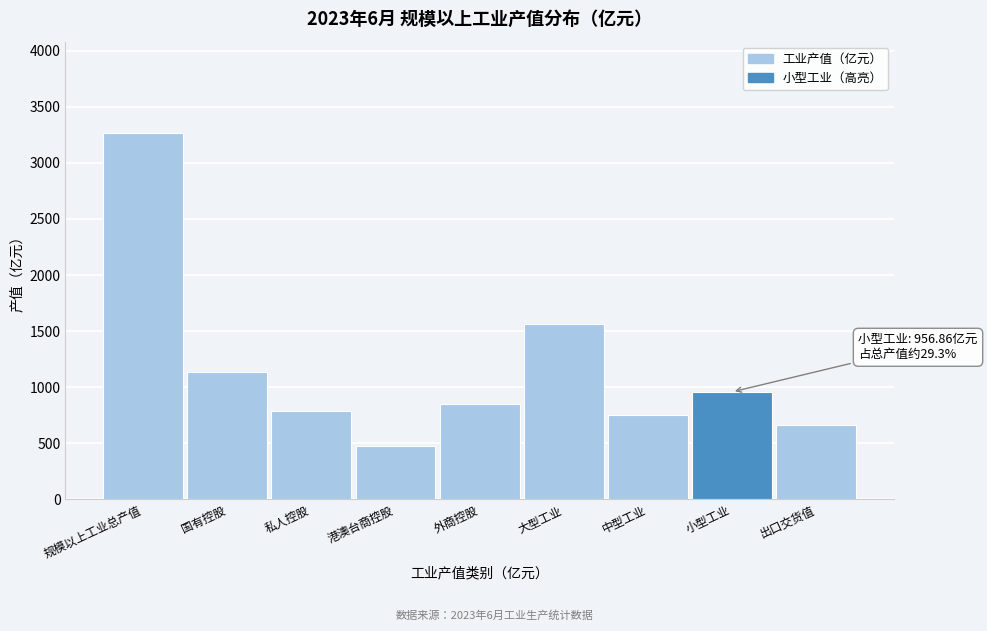

Reading left to right, list all the values displayed in this chart.

规模以上工业总产值=3266.0	国有控股=1131.0	私人控股=784.2	港澳台商控股=472.4	外商控股=849.8	大型工业=1559.6	中型工业=749.6	小型工业=956.9	出口交货值=661.3